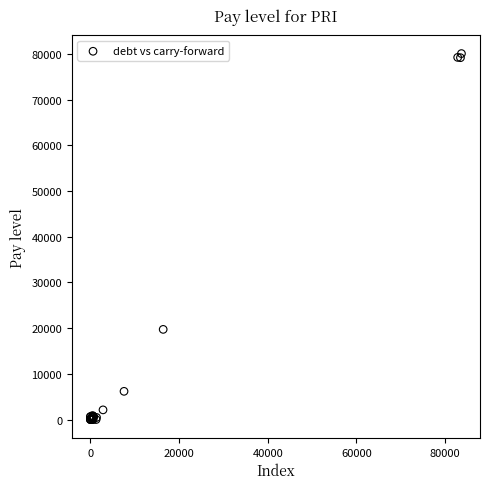

What Y value in the scatter plot is closest to 40040?

19728.6